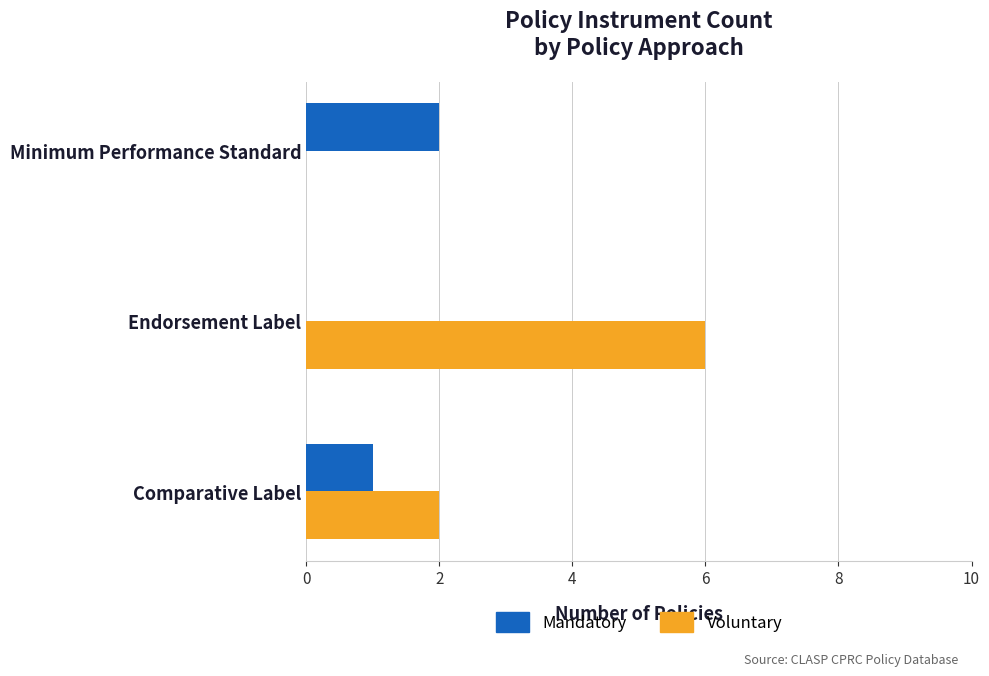

Which label corresponds to the largest value in the chart?

Endorsement Label